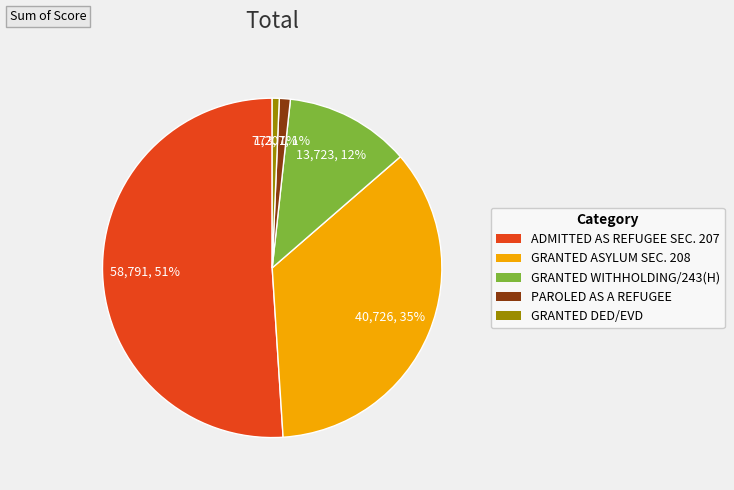

Combined, do GRANTED DED/EVD and GRANTED ASYLUM SEC. 208 account for over 50%?

No